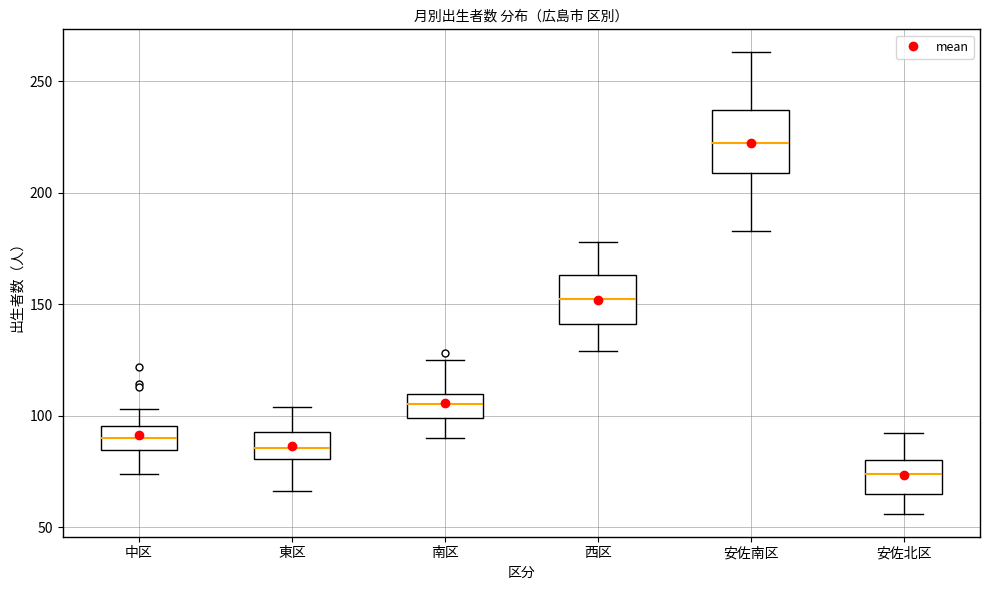

Where is the upper edge of the box for 西区 on the y-axis? The values are not printed on the chart, so give them approximately, as read against the axis.

165